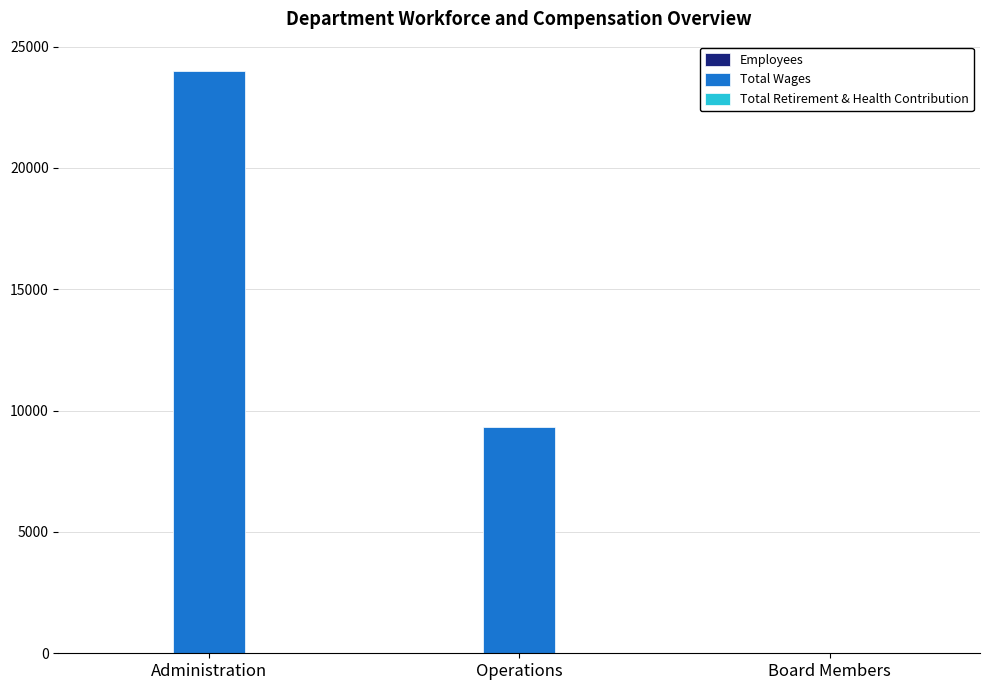

At which category does the chart reach its peak across all series?

Administration